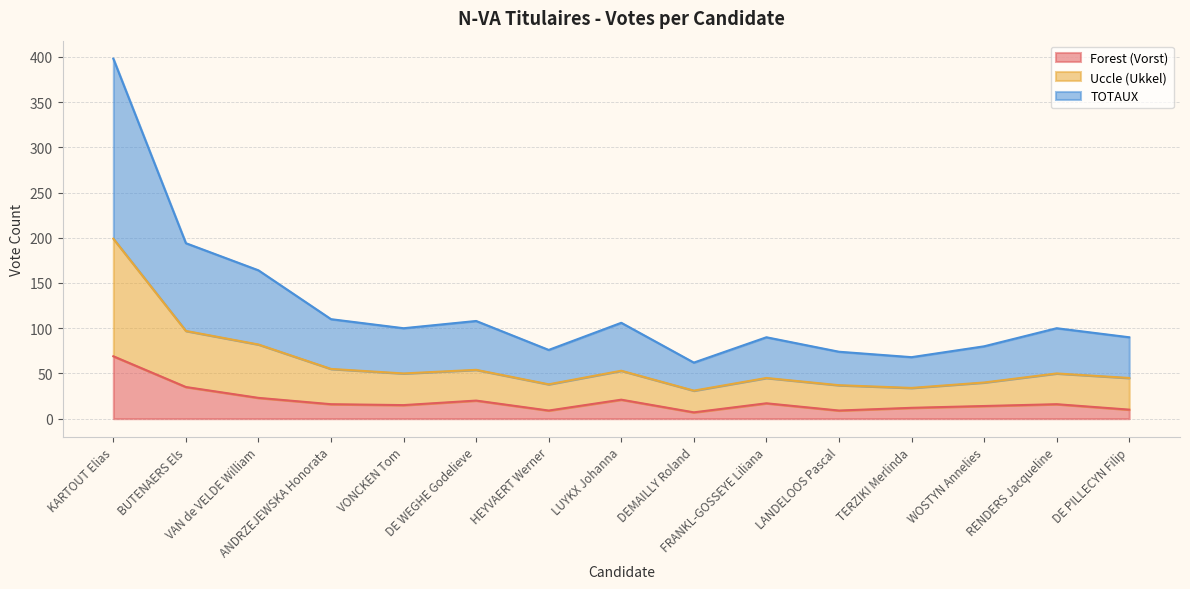

Count the number of categories in the chart.

15